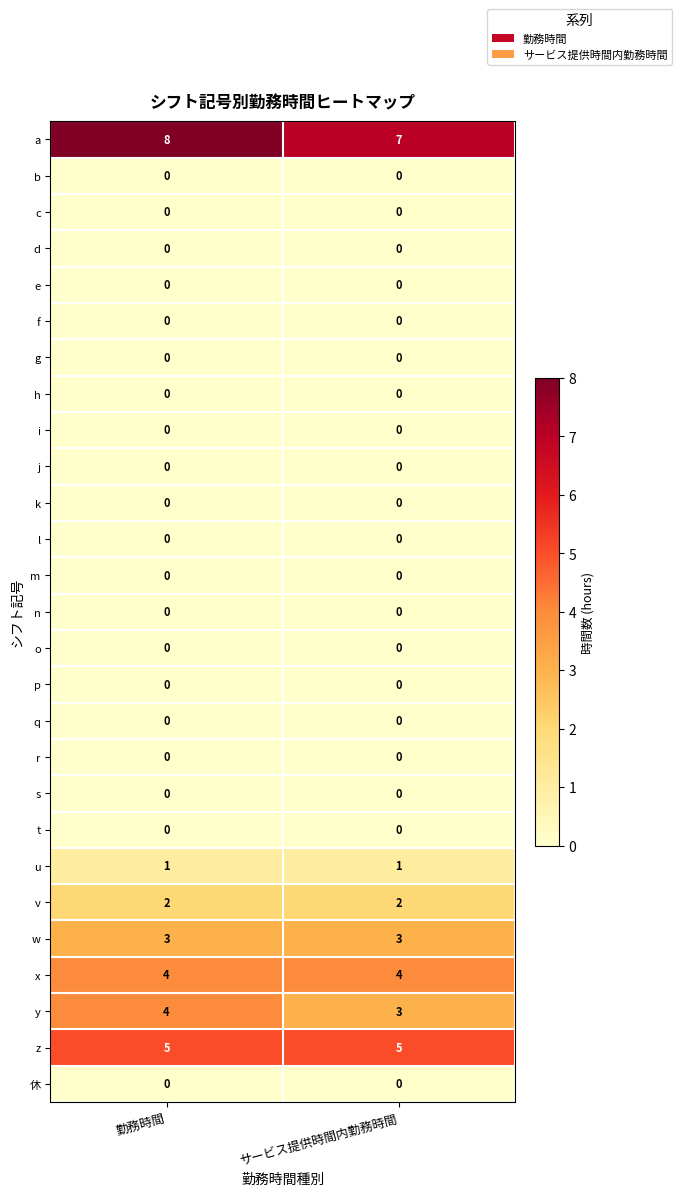

At which label does a reach its peak?

勤務時間